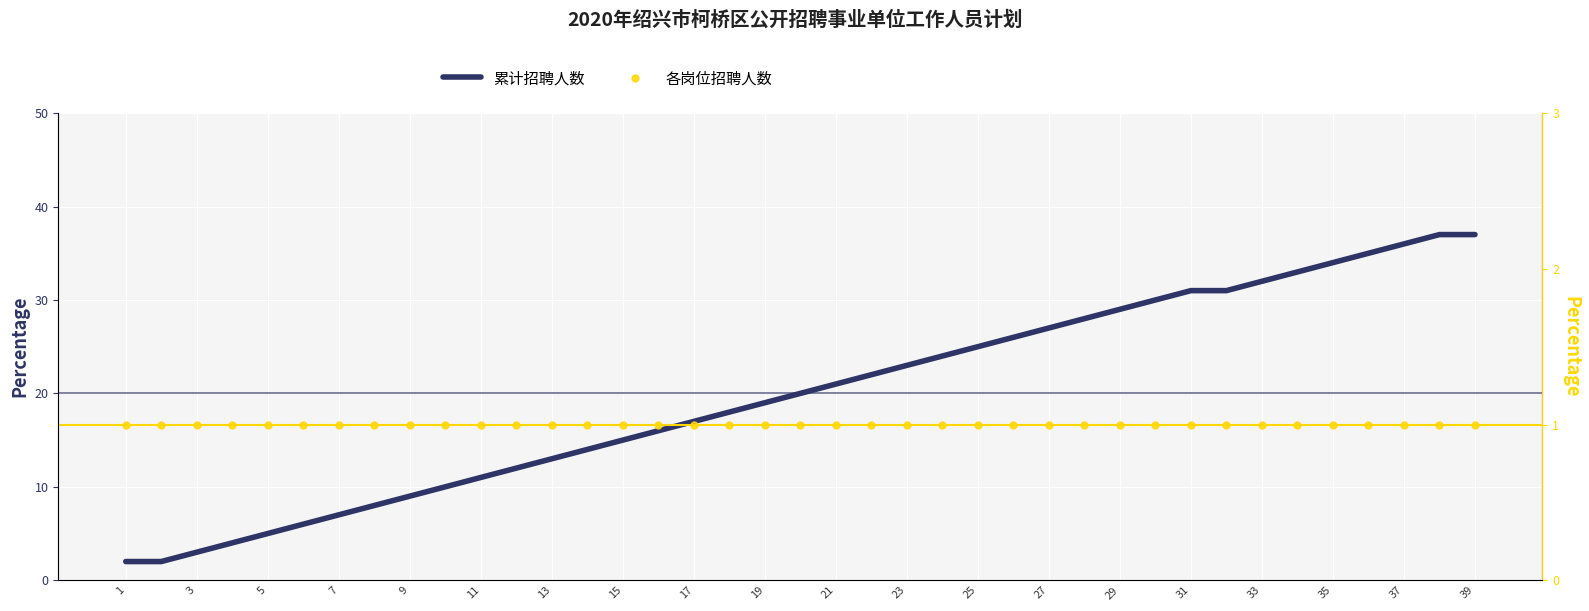

Which series contains the lowest Y value?

各岗位招聘人数